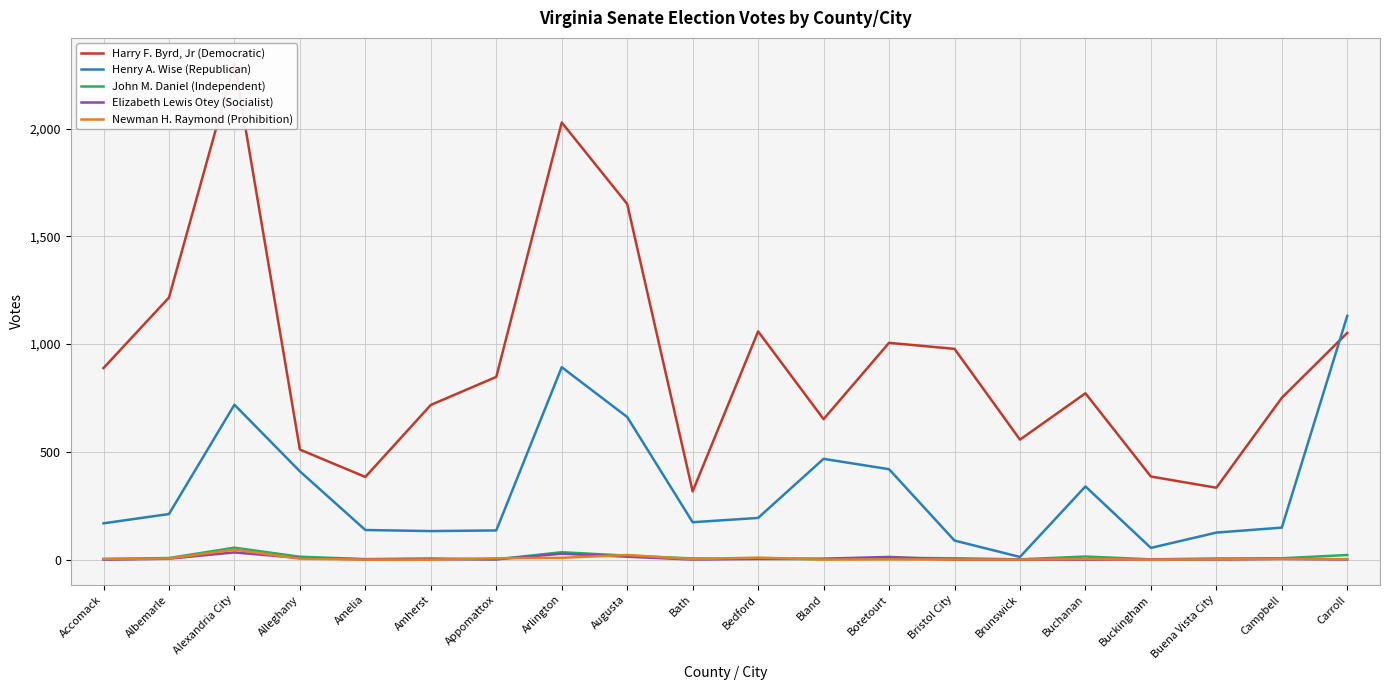

What is the difference between the maximum and minimum values in the Henry A. Wise (Republican) series?

1118